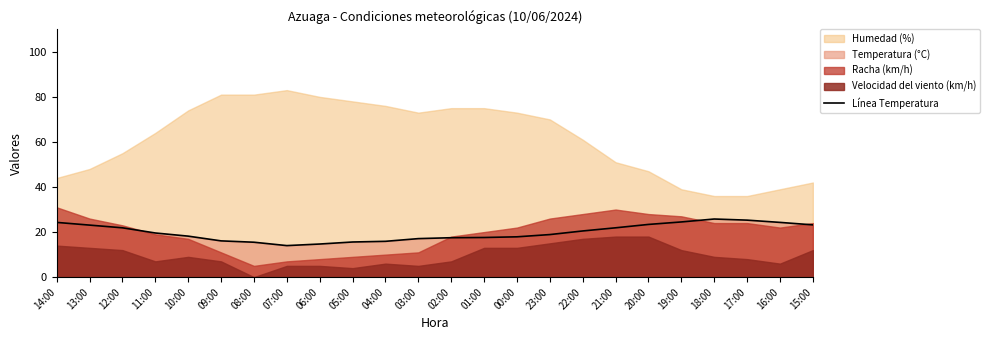

Which label corresponds to the smallest value in the chart?

07:00